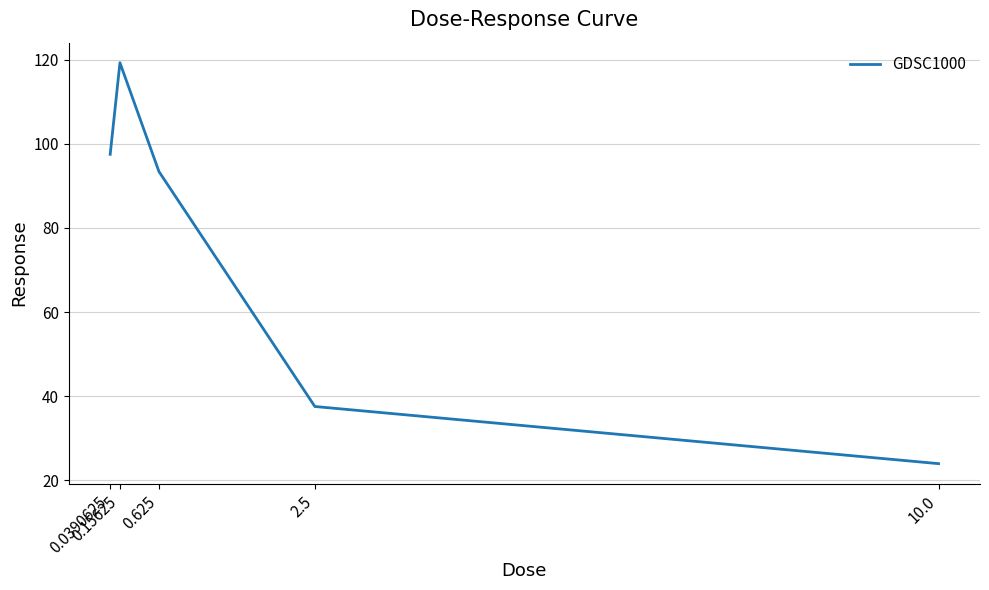

What is the average value?

74.3